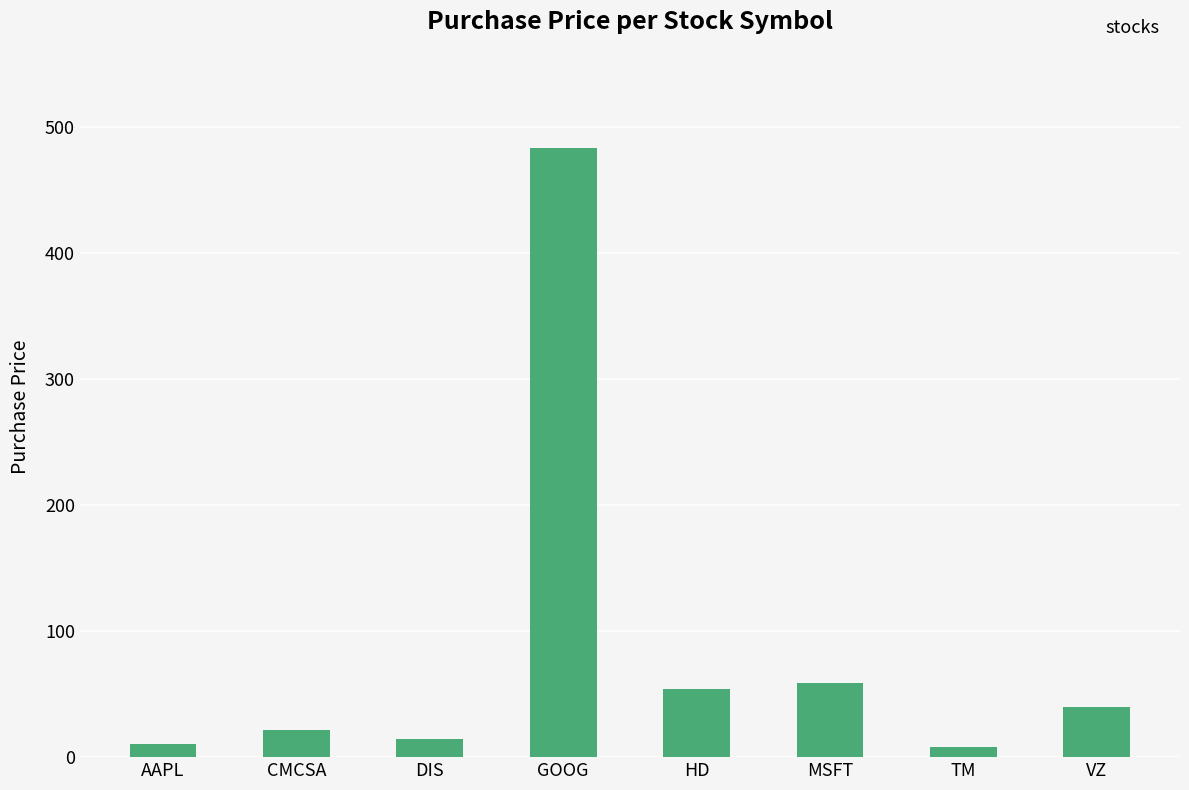

Does the chart contain stacked bars?

No